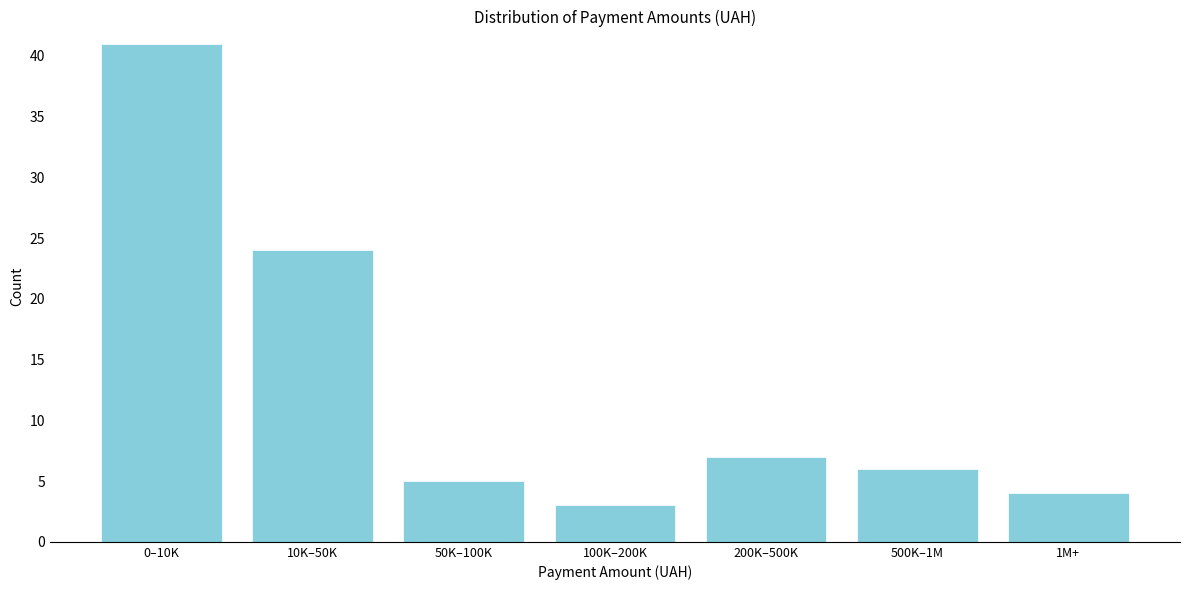

Reading left to right, what are all the values shown in this chart?

0–10K=41	10K–50K=24	50K–100K=5	100K–200K=3	200K–500K=7	500K–1M=6	1M+=4